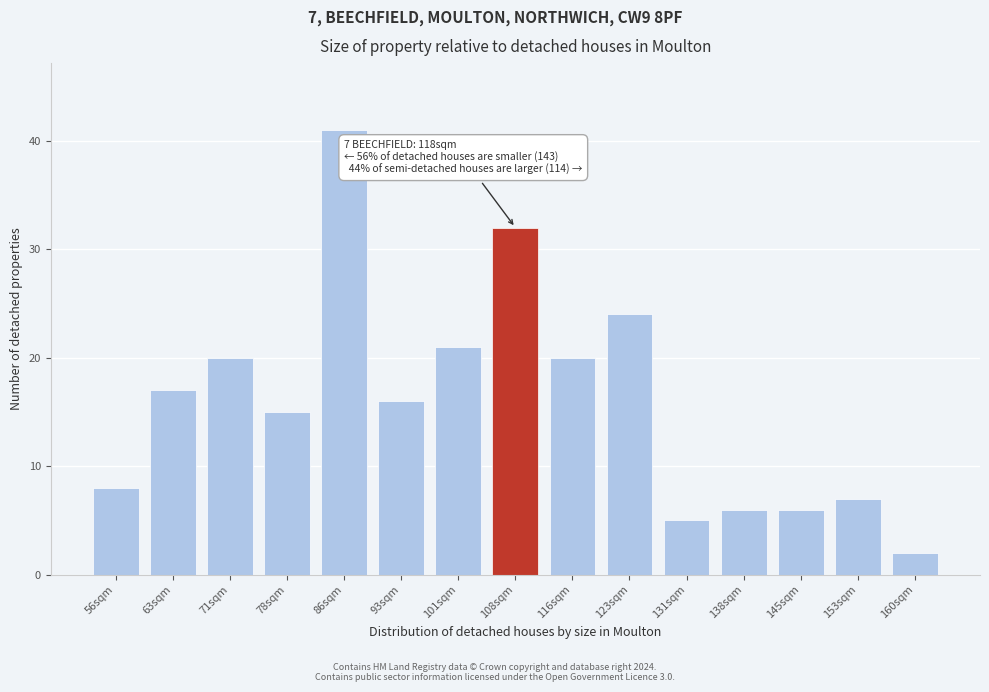

Reading right to left, what are all the values shown in this chart?

2	7	6	6	5	24	20	32	21	16	41	15	20	17	8